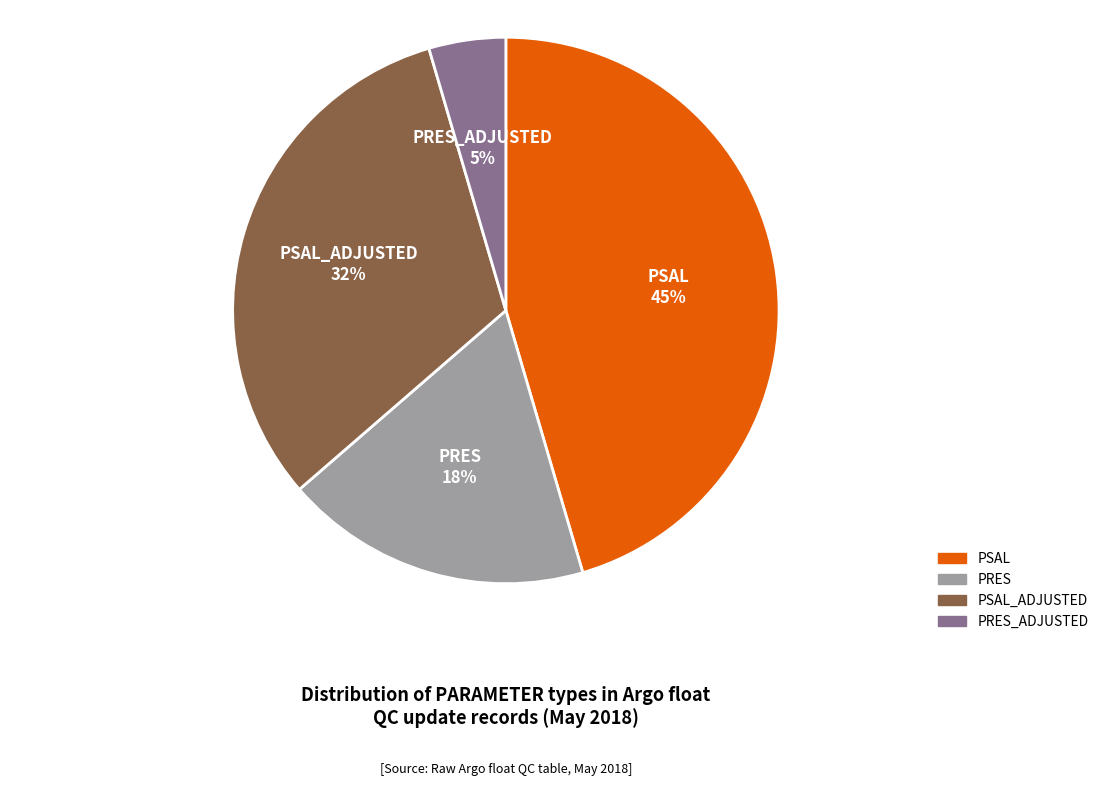

How many segments does this pie chart have?

4